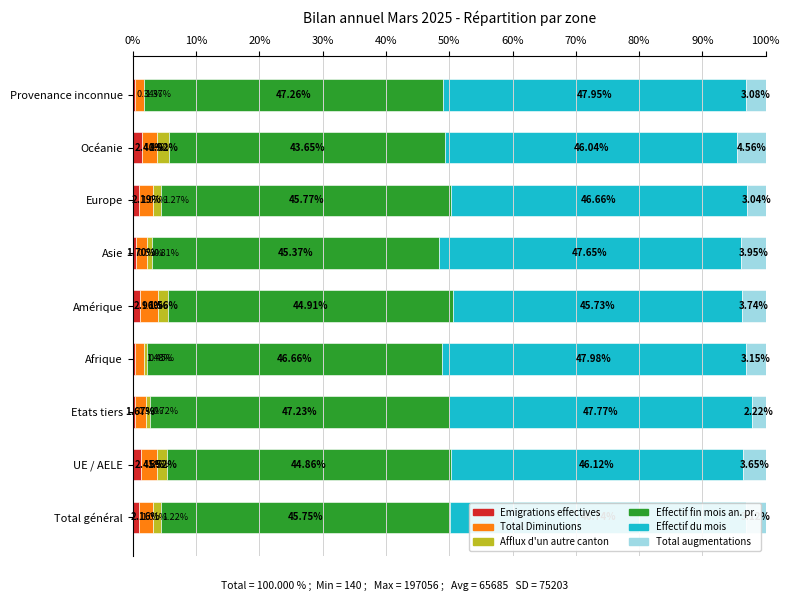

What is the total value across all series at UE / AELE?

100.0